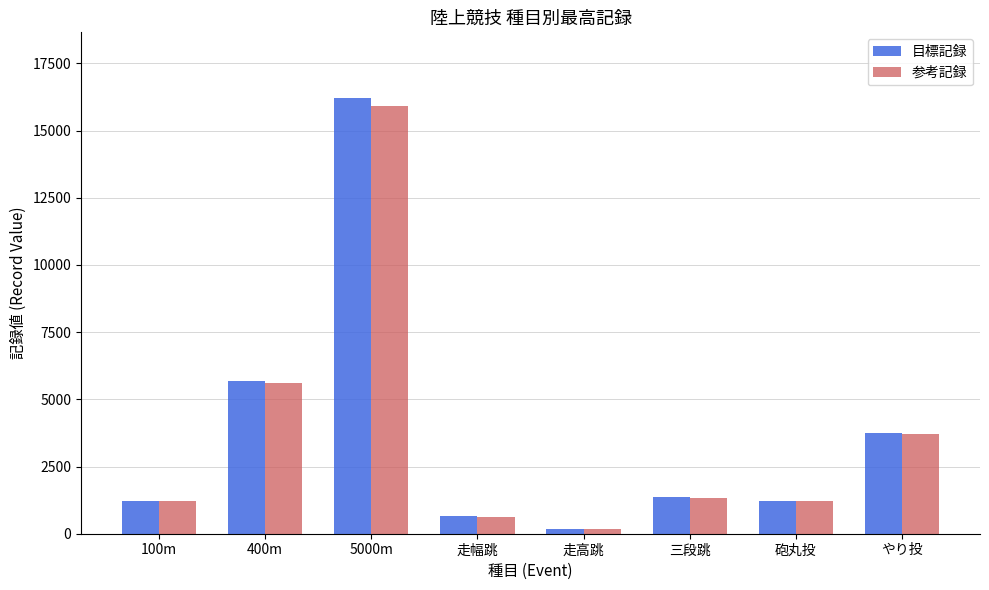

At which label does 目標記録 first exceed 1350?

400m